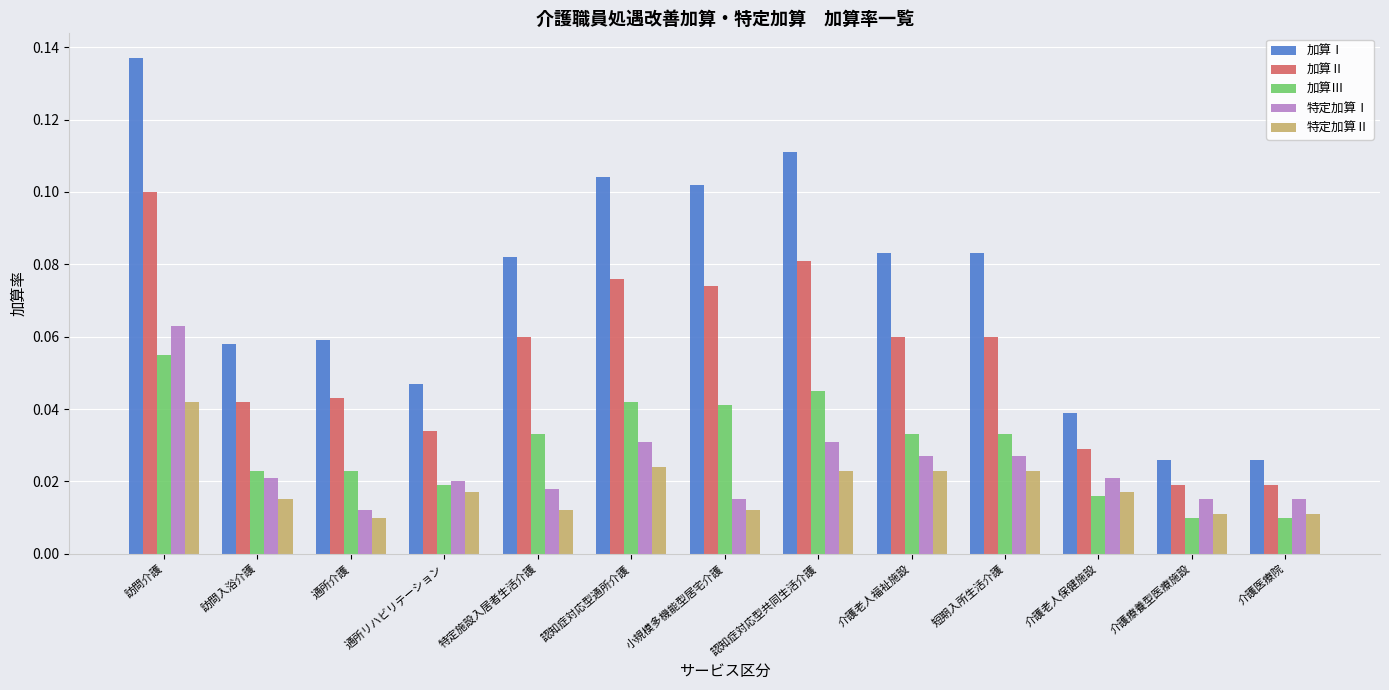

The value of 加算Ⅱ at 認知症対応型通所介護 is 0.1. True or false?

True